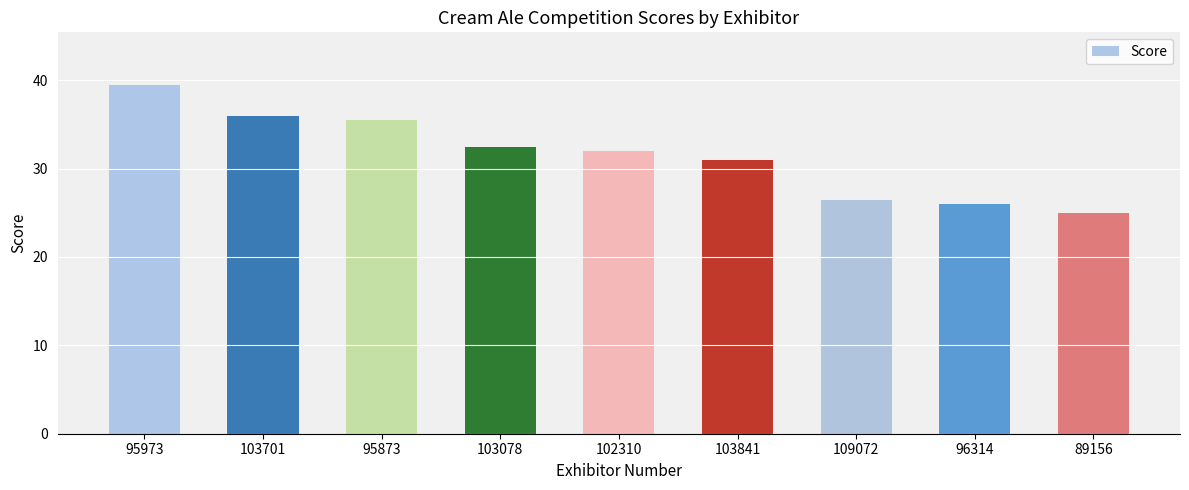

Reading right to left, transcribe all the data shown in this chart.

89156=25.0	96314=26.0	109072=26.5	103841=31.0	102310=32.0	103078=32.5	95873=35.5	103701=36.0	95973=39.5